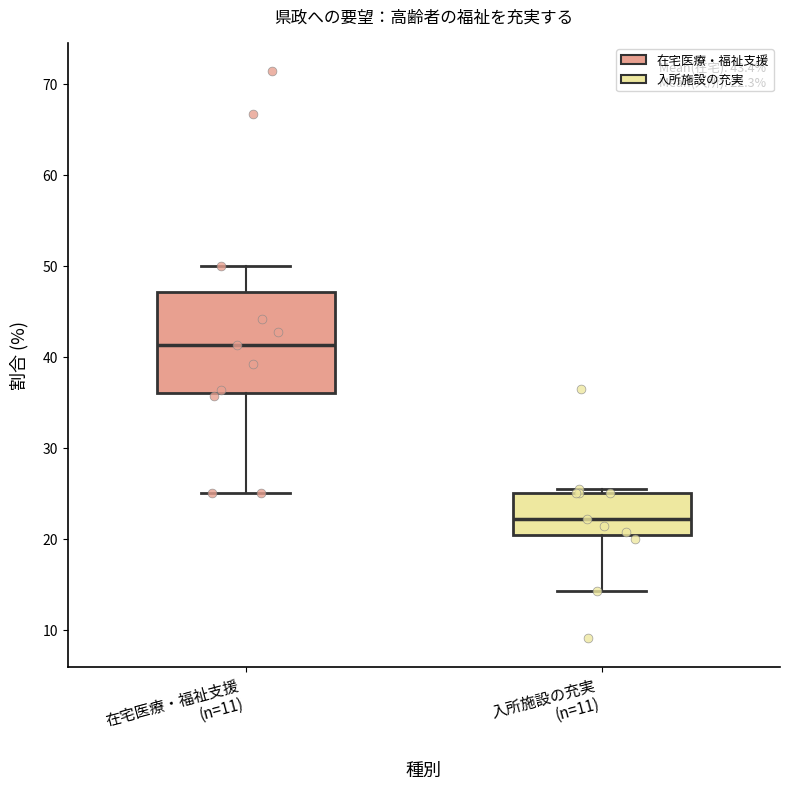

Which box is the tallest, from its lower edge to its upper edge?

在宅医療・福祉支援 (n=11)